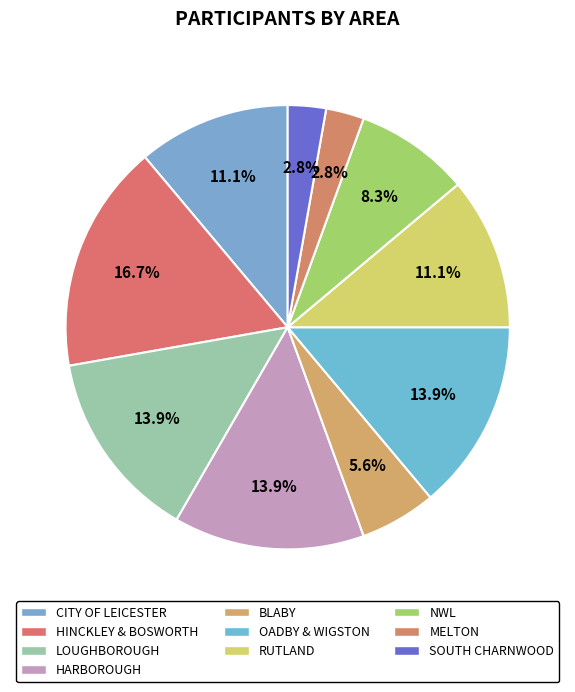

The NWL slice represents 8% of the pie. True or false?

True